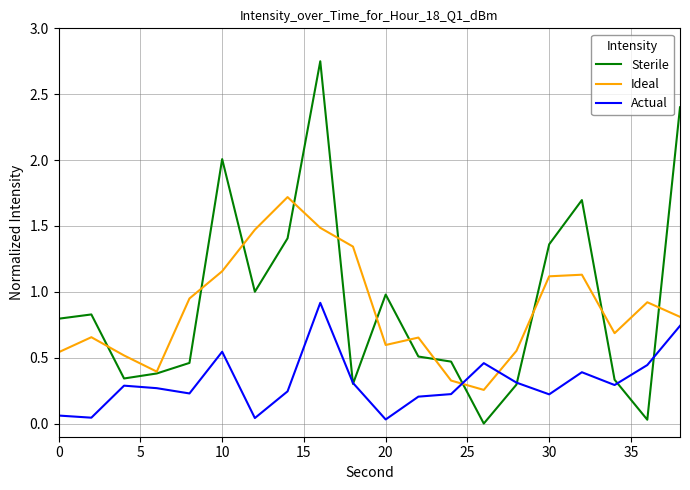

After their last crossing, which series has the higher values: Actual or Ideal?

Ideal